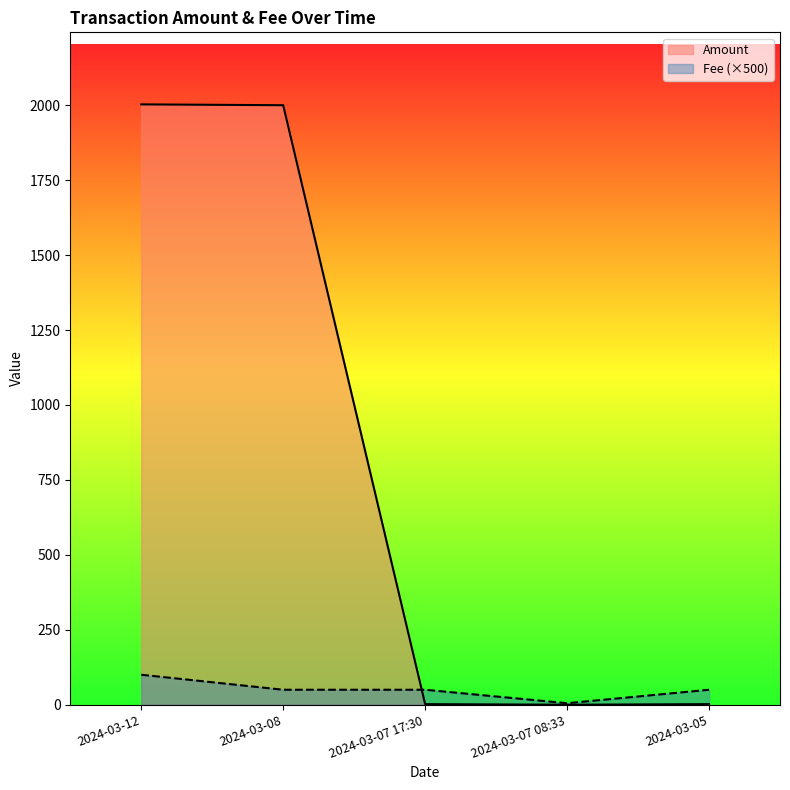

What position from the left is 2024-03-07 17:30?

3